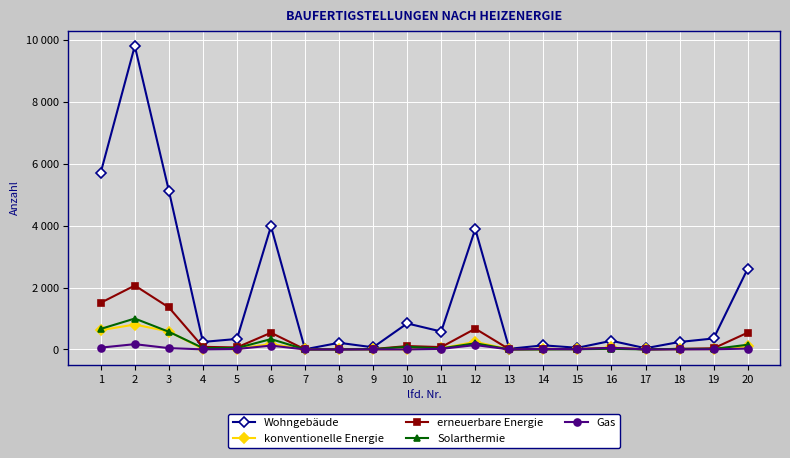

What is the minimum value for Solarthermie?

1